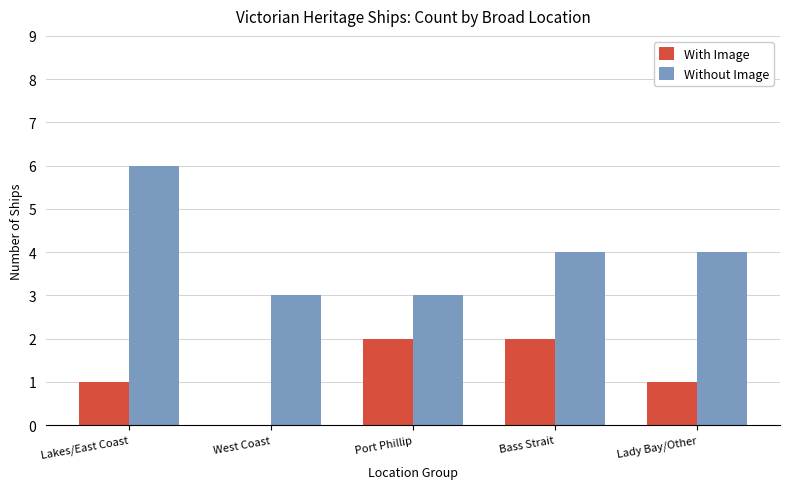

What is the spread (max minus min) of values at Bass Strait?

2